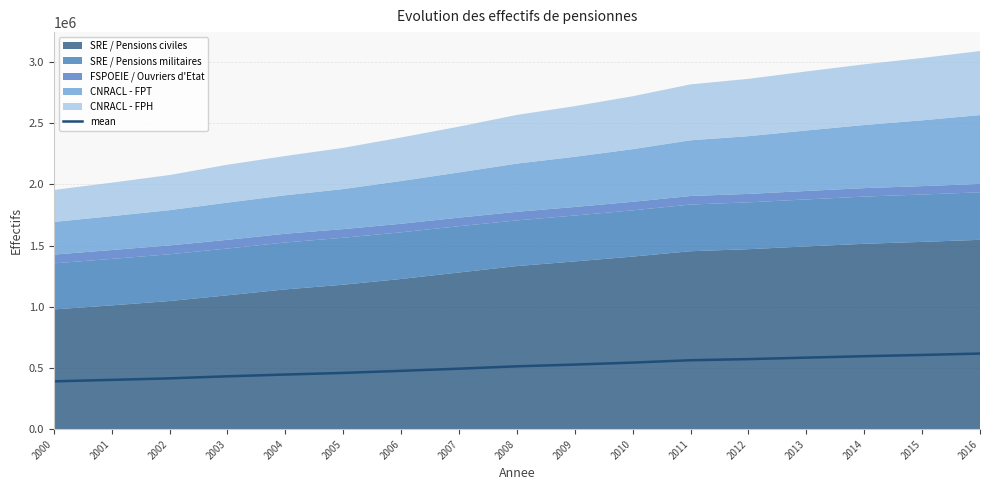

True or false: there are more than 2 points higher than both neighbors.

False